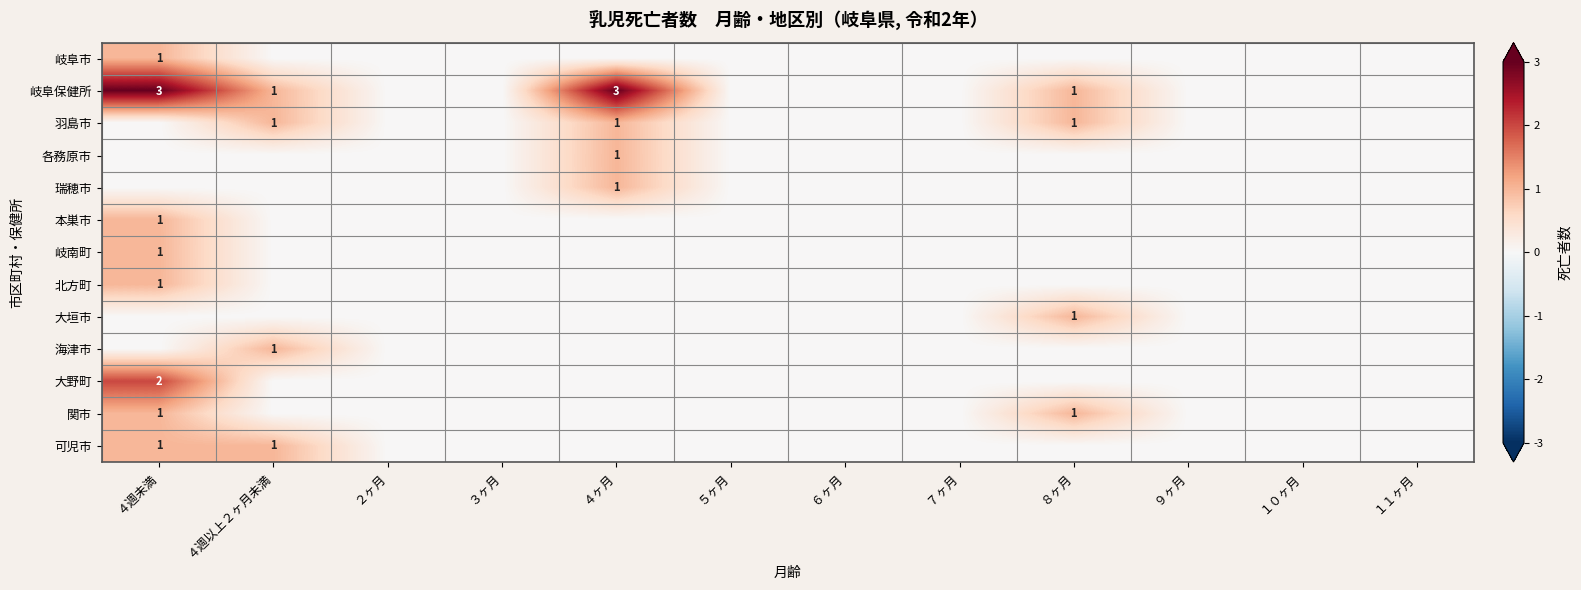

At which label does 関市 reach its minimum?

４週以上２ヶ月未満